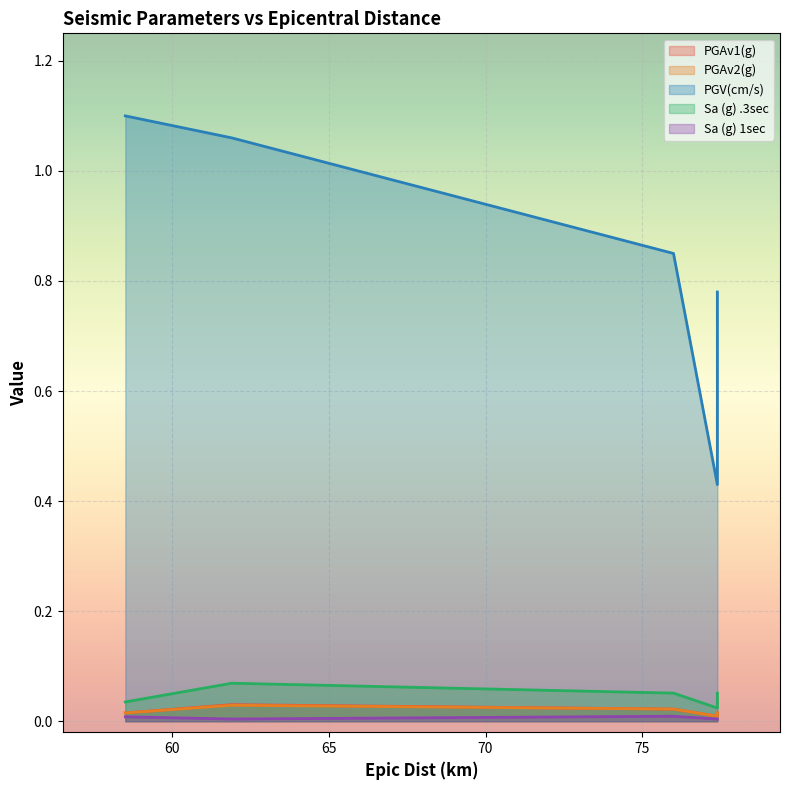

At 77.4, list the series in order from smallest to largest.

Sa (g) 1sec, PGAv1(g), PGAv2(g), Sa (g) .3sec, PGV(cm/s)